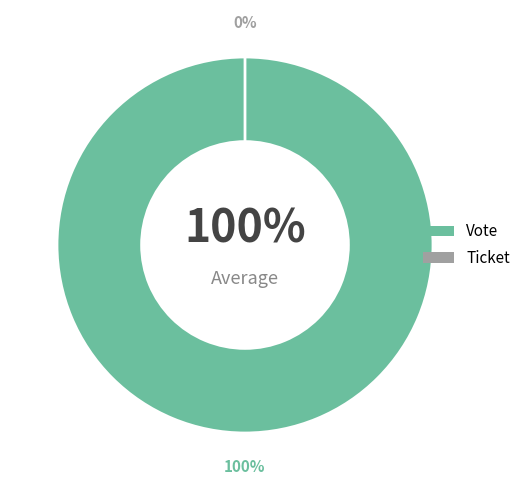

How much of the chart is everything except Ticket?

100.0%